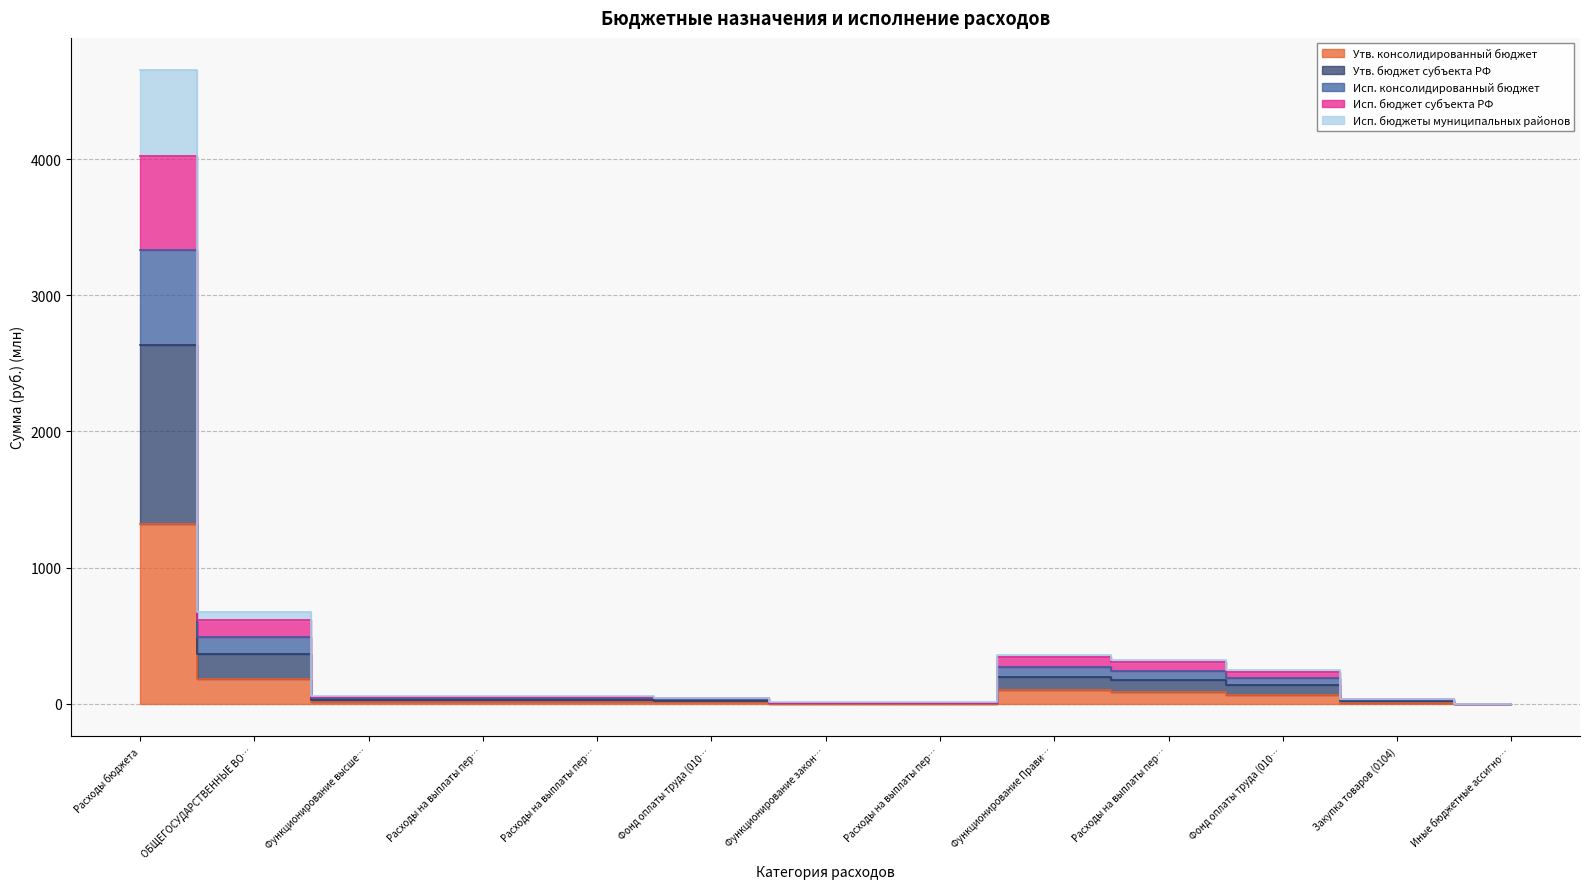

What is the total value across all series at 200?

15964.6